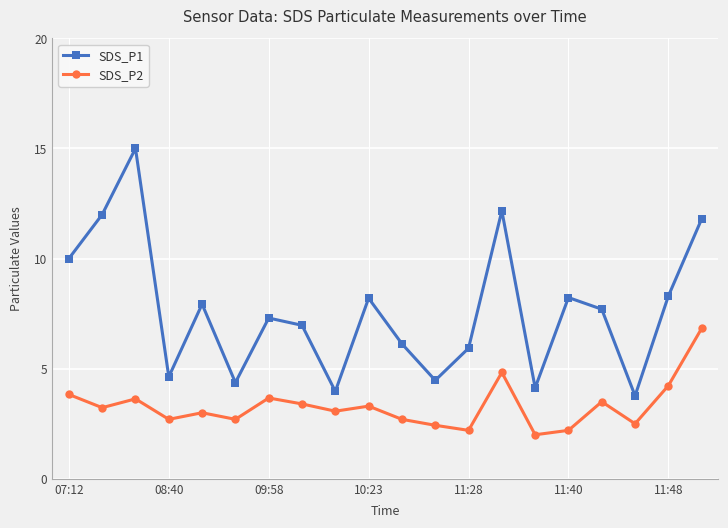

What is the average value of the SDS_P1 series?

7.7